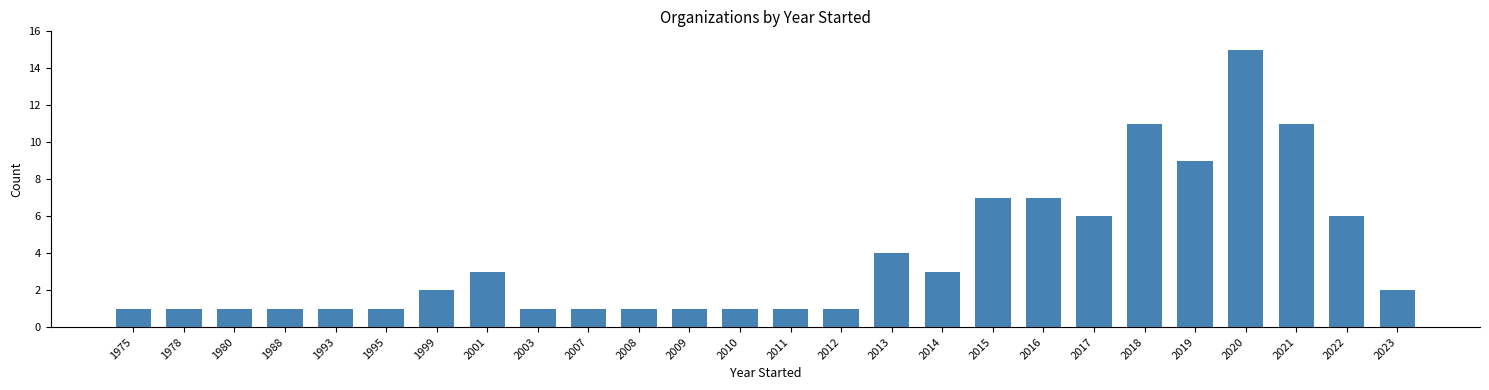

Reading left to right, what are all the values shown in this chart?

1975=1	1978=1	1980=1	1988=1	1993=1	1995=1	1999=2	2001=3	2003=1	2007=1	2008=1	2009=1	2010=1	2011=1	2012=1	2013=4	2014=3	2015=7	2016=7	2017=6	2018=11	2019=9	2020=15	2021=11	2022=6	2023=2